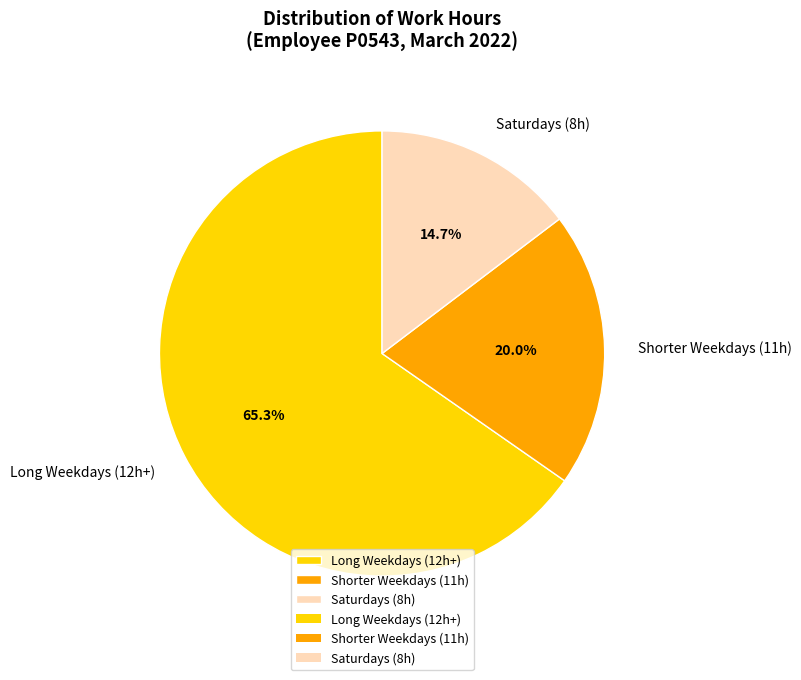

Combined, what portion of the pie is Saturdays (8h) and Shorter Weekdays (11h)?

34.7%